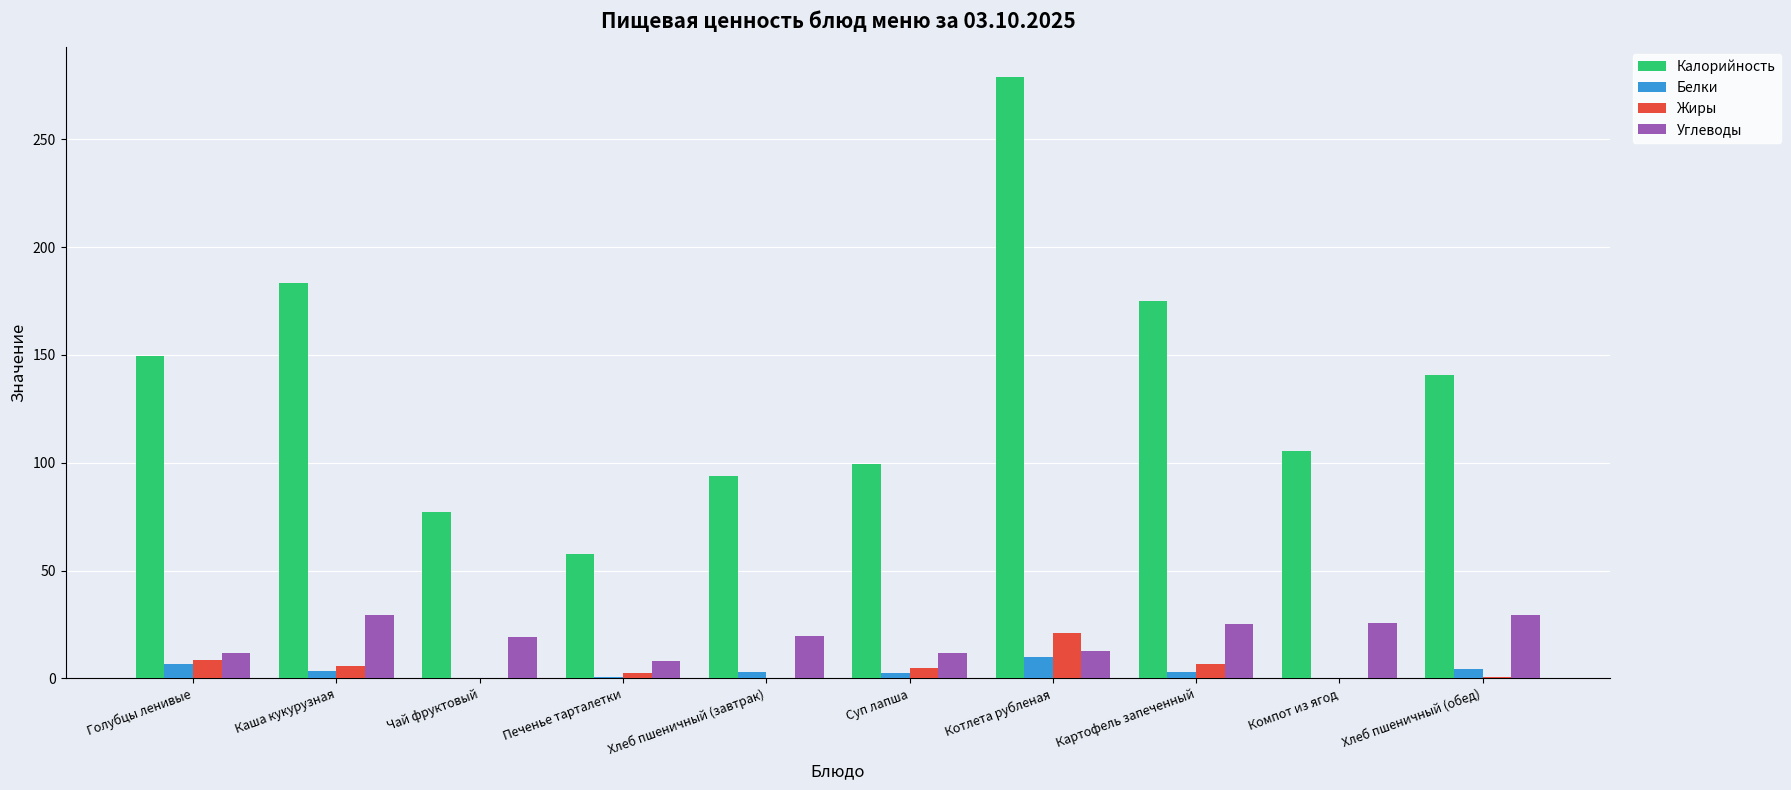

At which category is the sum across all series the highest?

Котлета рубленая